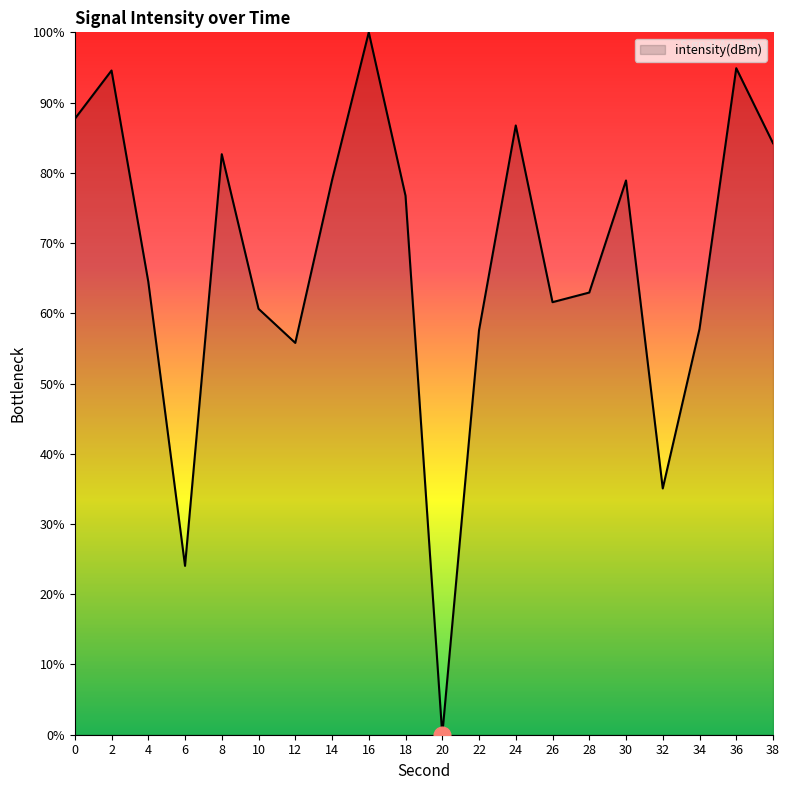

What is the difference between the second highest and minimum values?

94.9